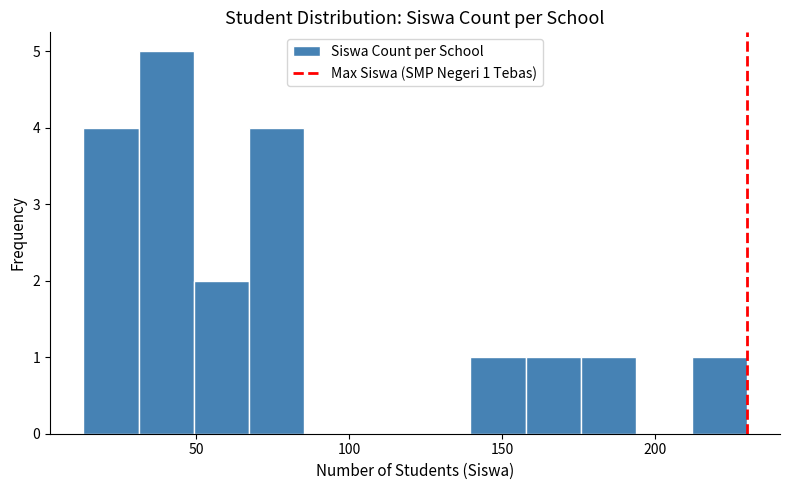

Read against the x-axis, roughly where is the centre of the tallest bar?

40